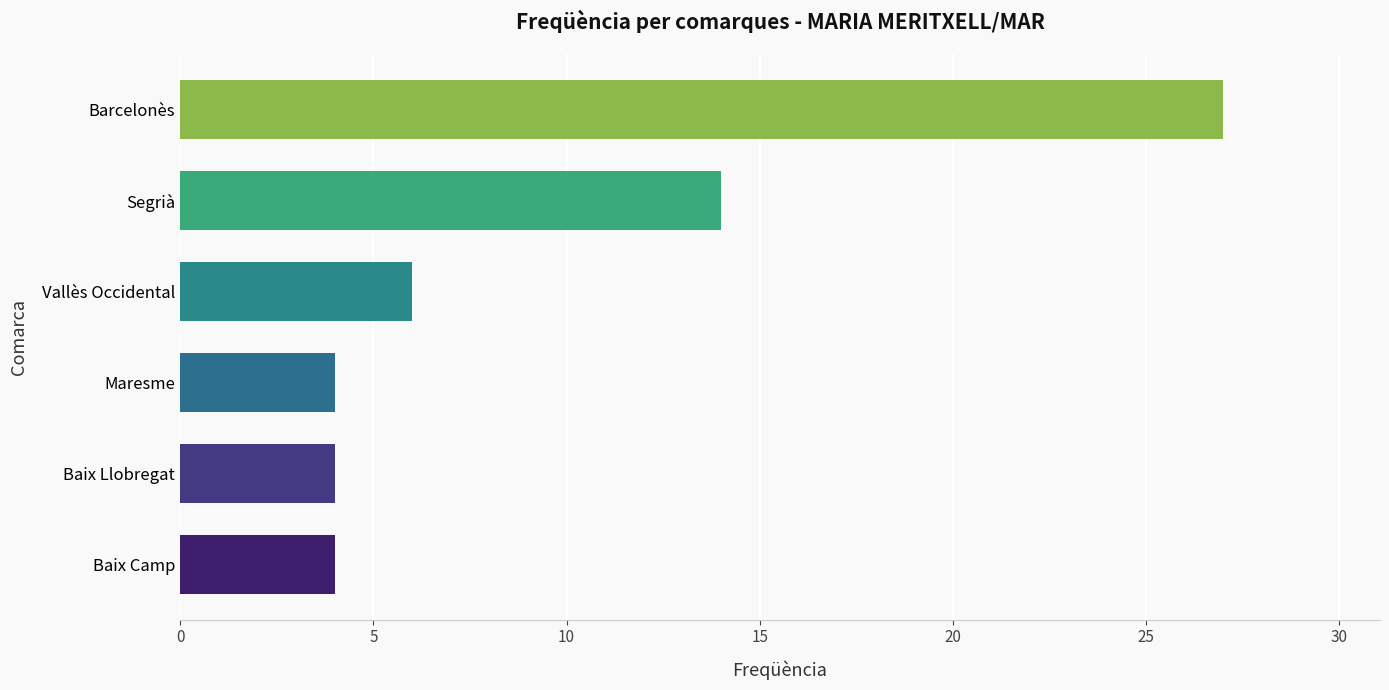

What is the change in value from Maresme to Barcelonès?

+23